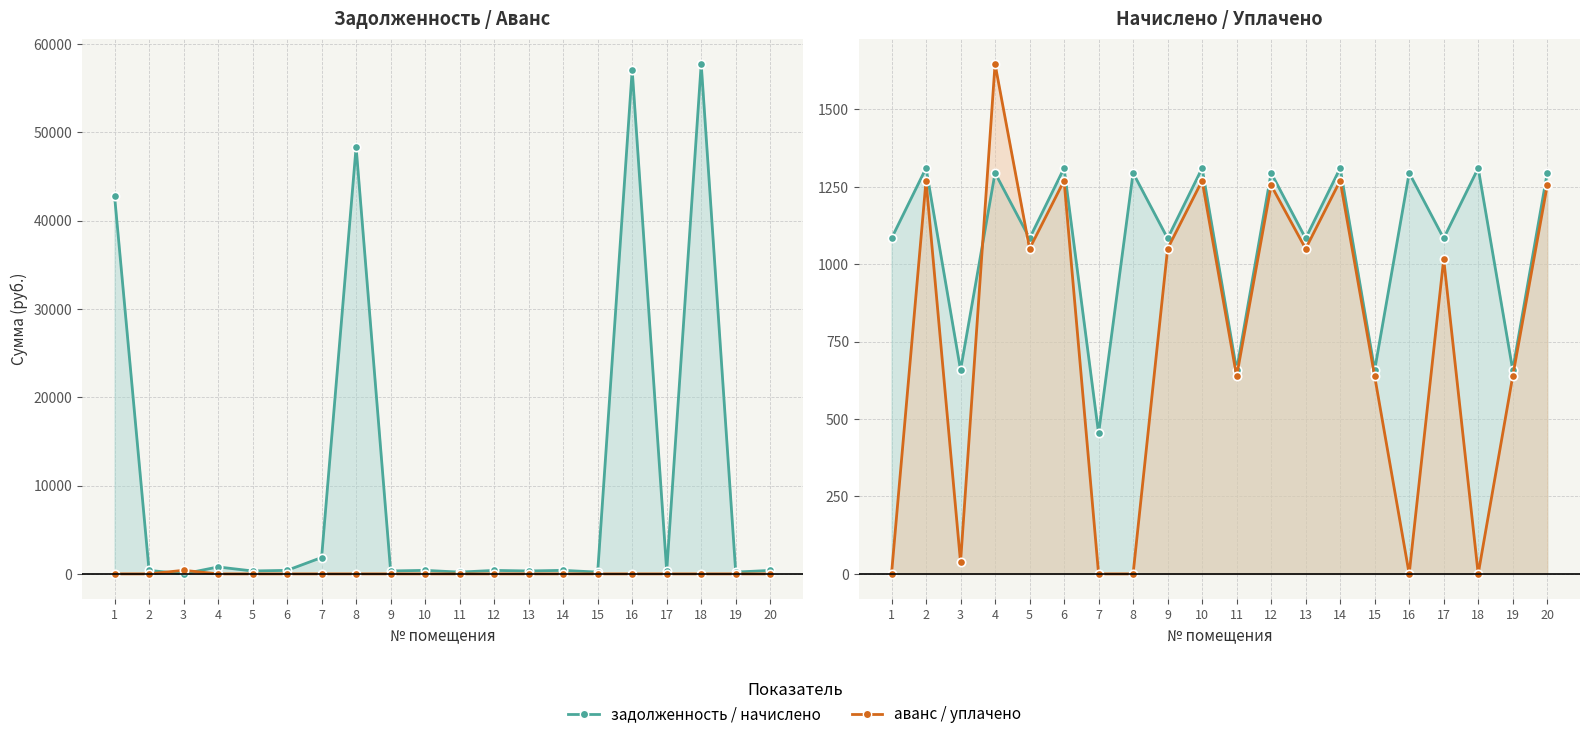

At which label does уплачено first exceed 1049?

2